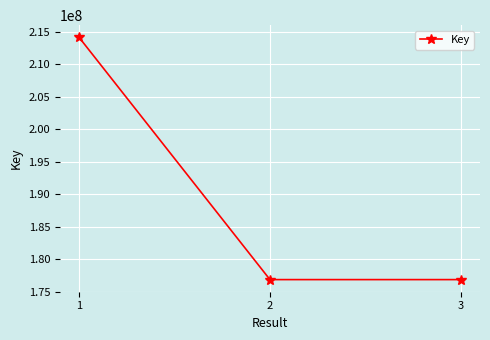

The value at 1 is 95002792. True or false?

False